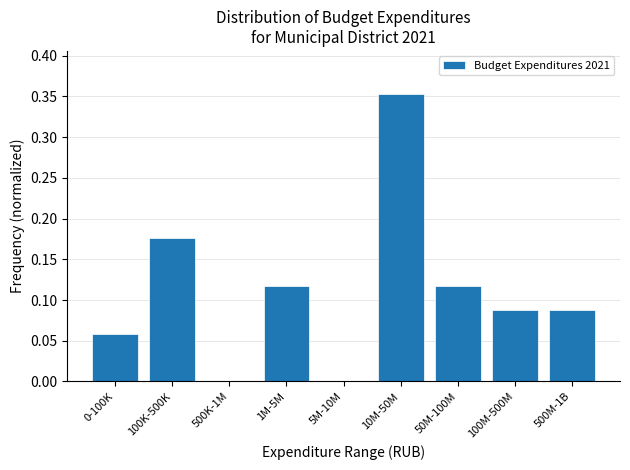

The value at 10M-50M is 0.5. True or false?

False